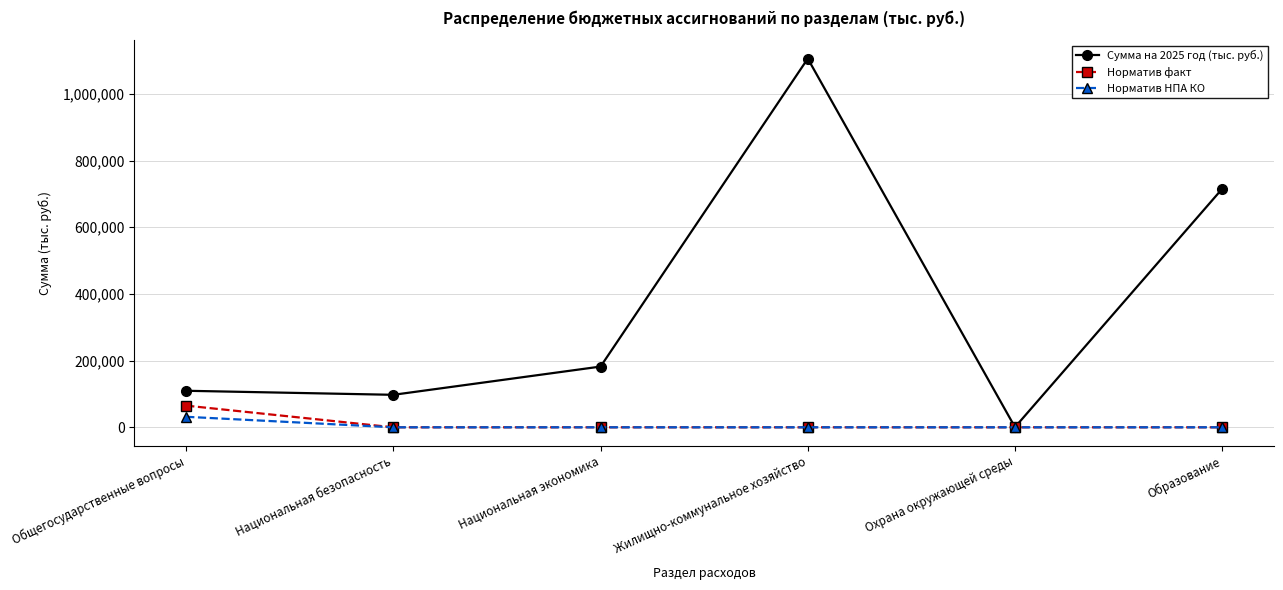

Where is the first local maximum for Сумма на 2025 год (тыс. руб.)?

Жилищно-коммунальное хозяйство